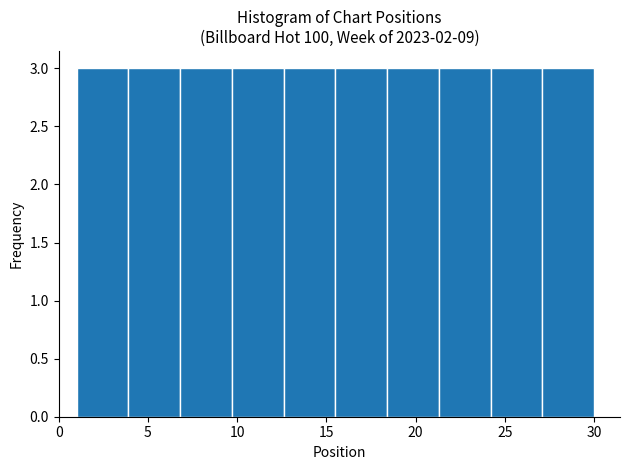

How tall is the bar that spans 1.0 to 3.9 on the x-axis? Neither the bar edges nor the heights are printed on the chart, so give them approximately, as read against the axes.

3